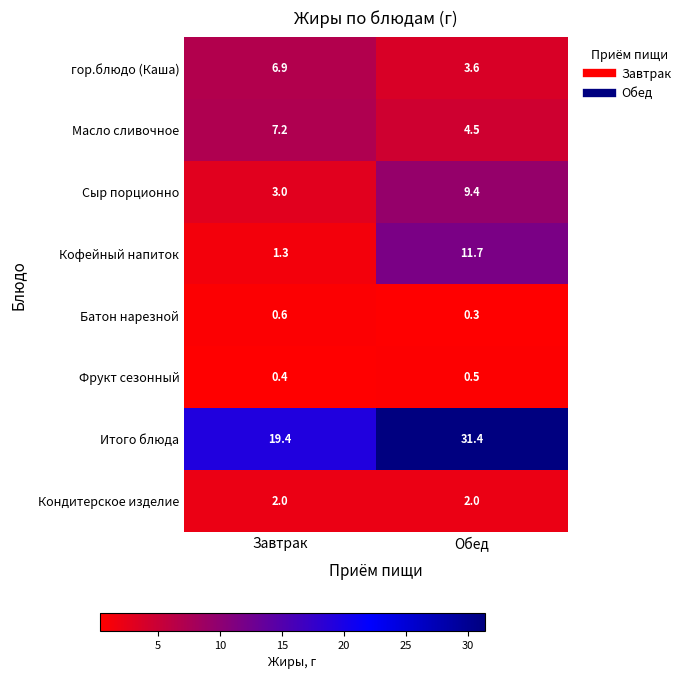

Which series has the largest total across all categories?

Итого блюда